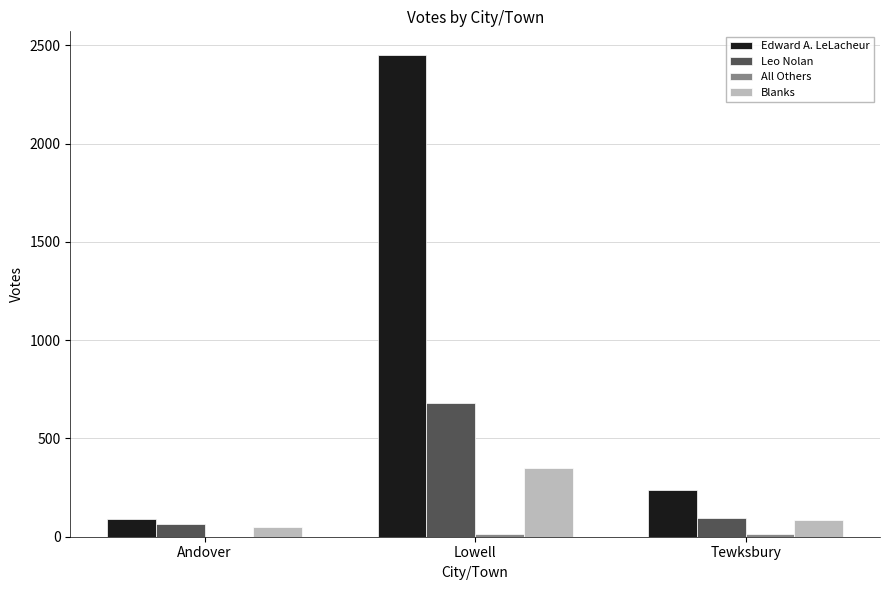

What is the maximum value shown in the chart?

2449